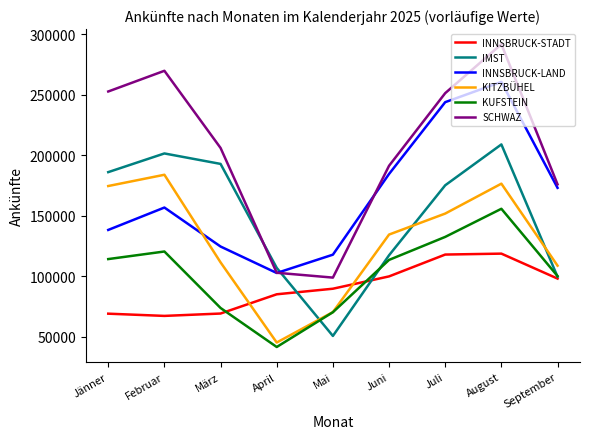

In KUFSTEIN, how many points are lower than both neighbors (excluding endpoints)?

1